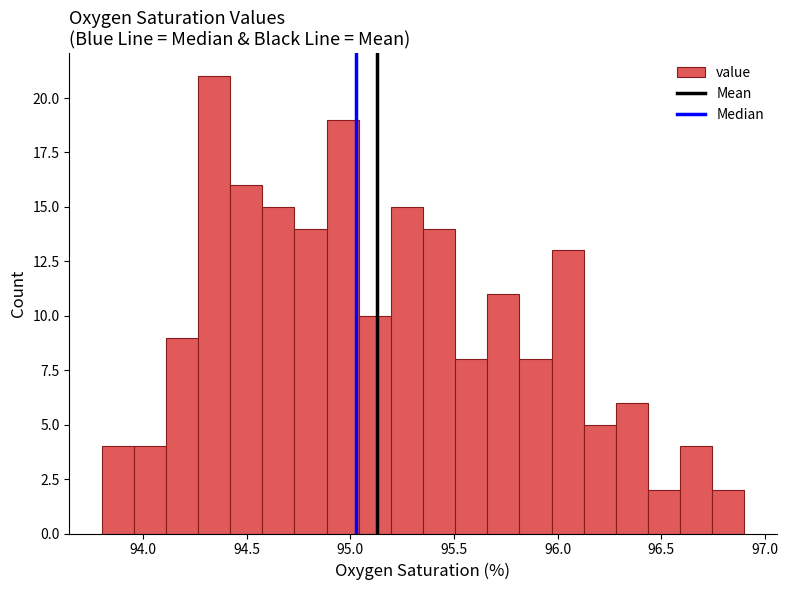

Around what value on the x-axis is the tallest bar? Give the approximate position of its centre, as read against the axis.

94.35